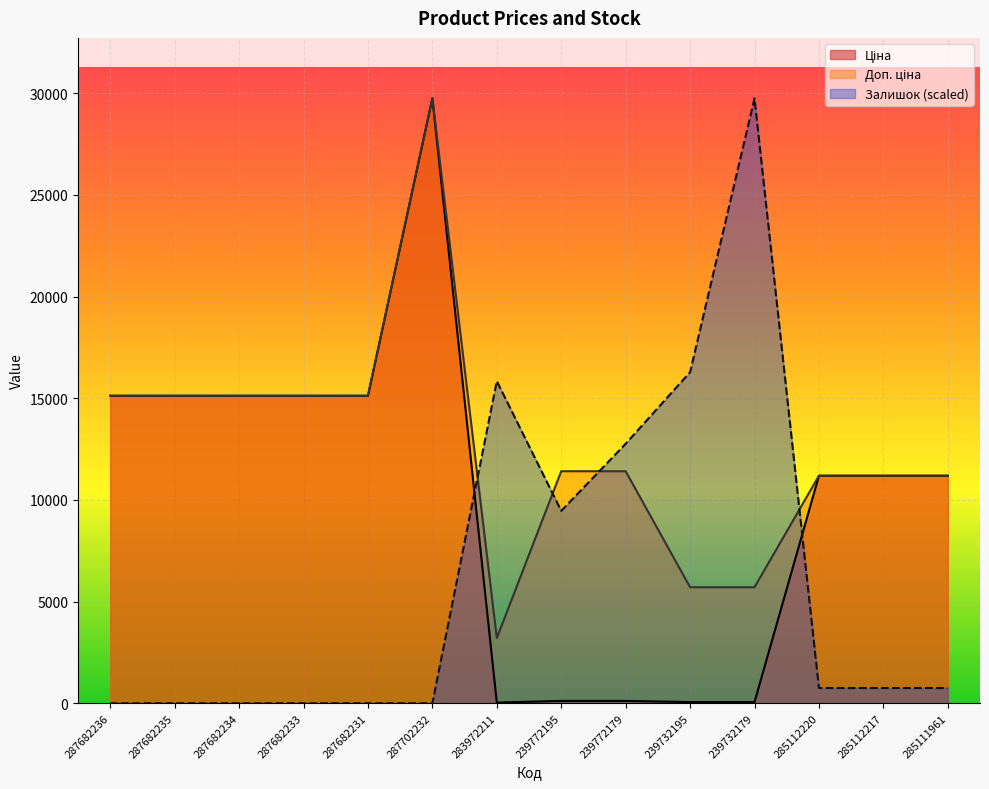

Where do Залишок and Ціна first cross each other?

287702232 and 283972211